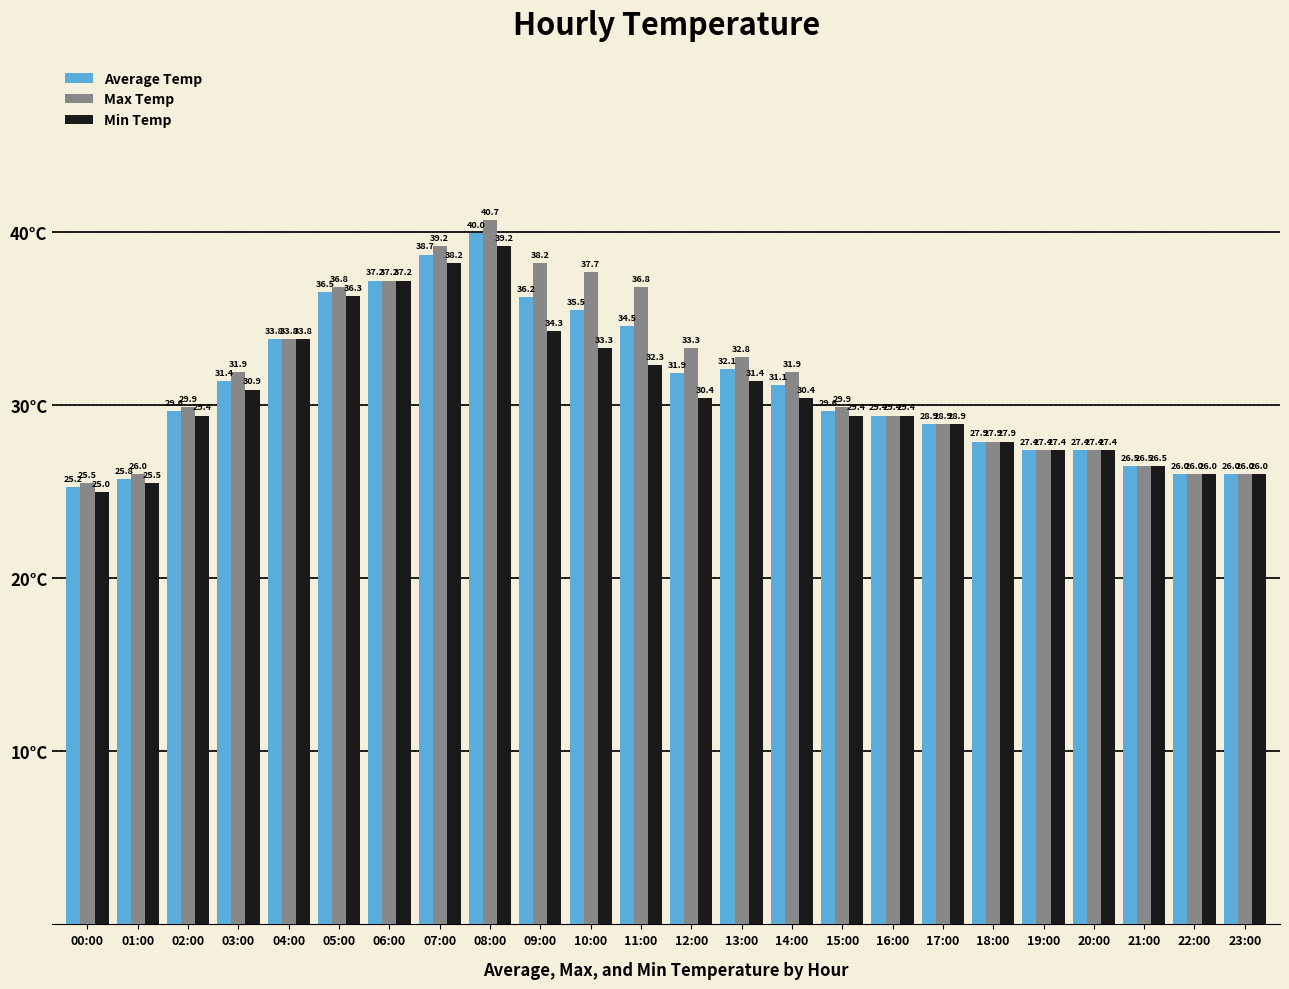

What is the label of the 3rd bar from the right?

21:00